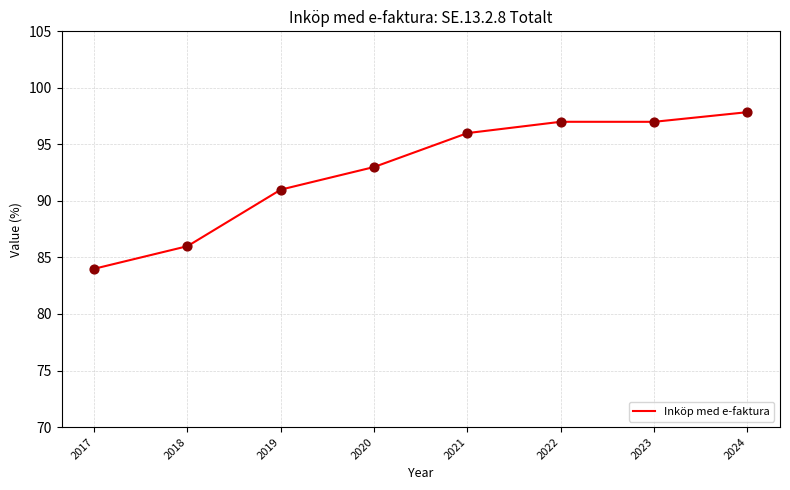

What is the change in value from 2020 to 2021?

+3.0